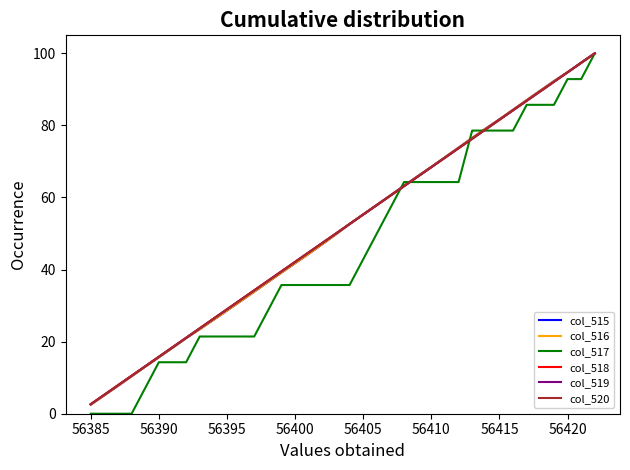

Which series has the widest spread of values?

col_517